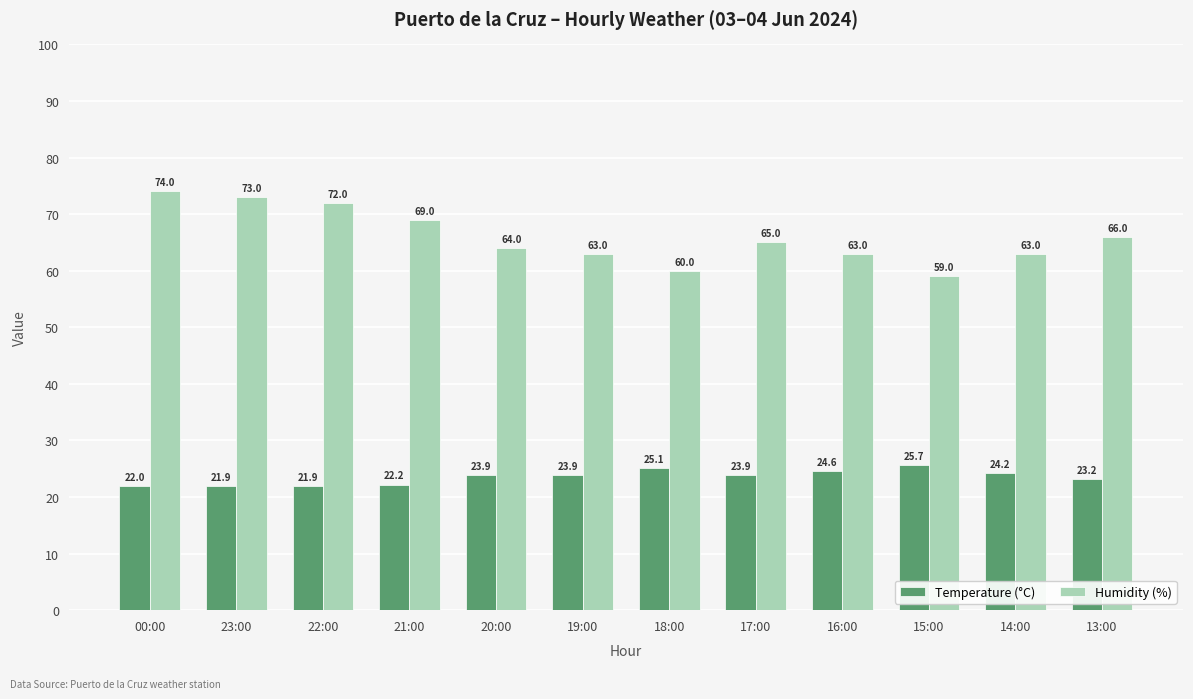

Between 16:00 and 13:00, which series saw the biggest shift?

Humidity (%)